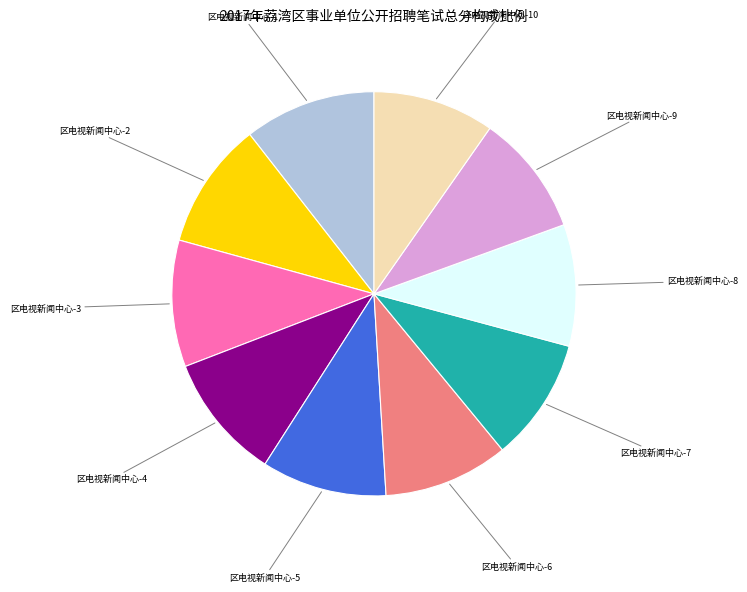

Do 区电视新闻中心-8 and 区电视新闻中心-6 together represent more than half of the pie?

No